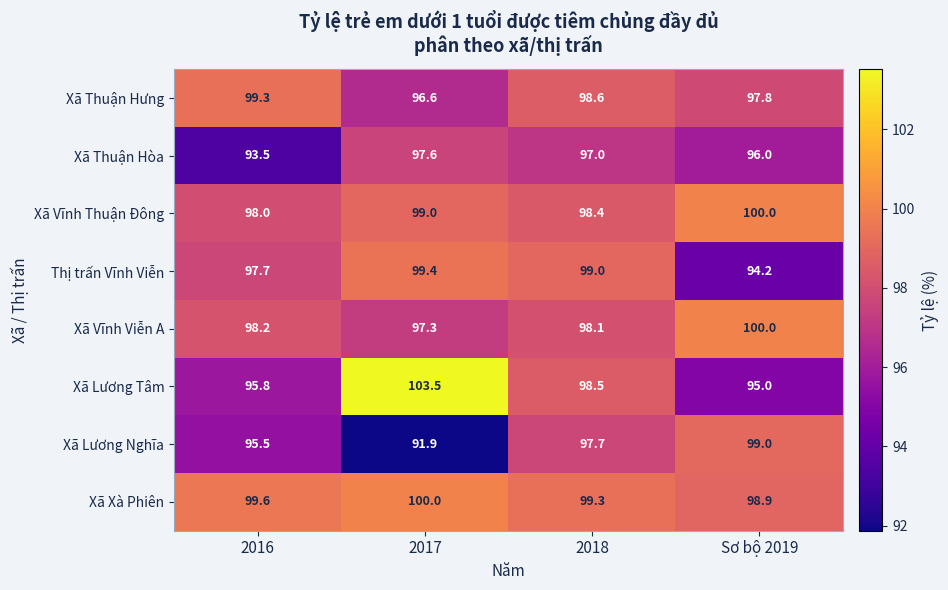

What is the average value of the Xã Lương Nghĩa series?

96.0